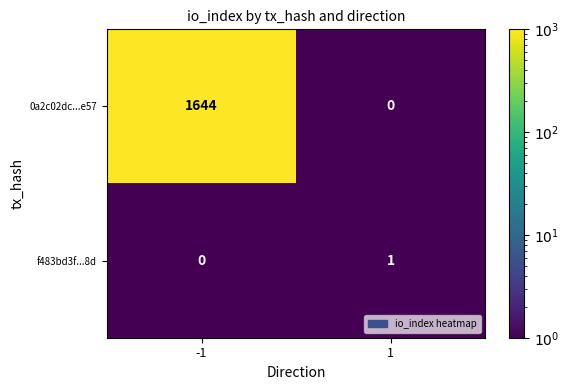

What is the sum of the 0a2c02dc...e57 values at -1 and 1?

1644